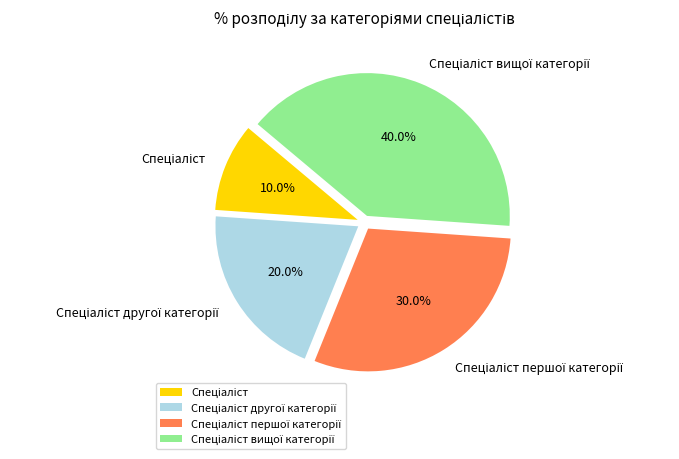

Is there a majority slice in this chart?

No